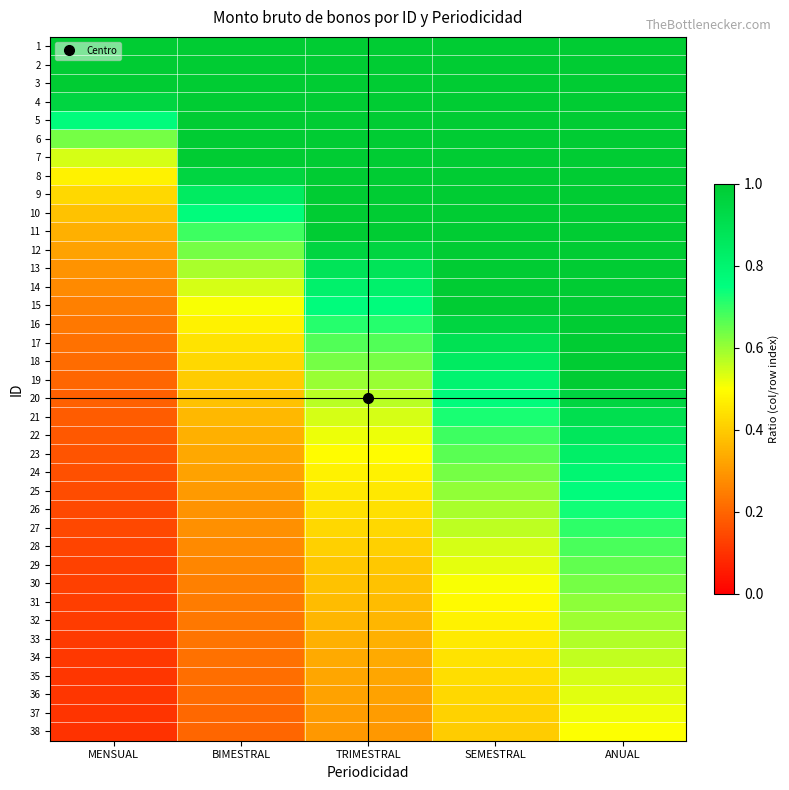

What is the minimum value shown in the chart?

0.1